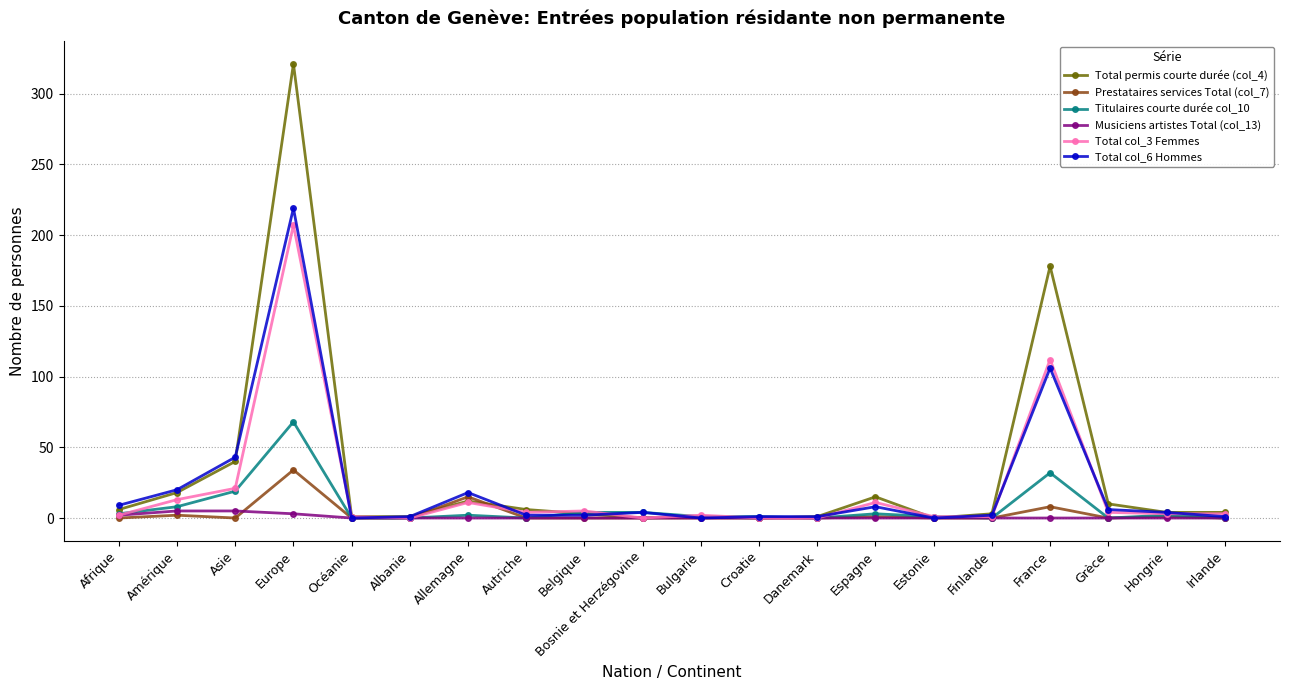

At which category does the chart reach its peak across all series?

Europe